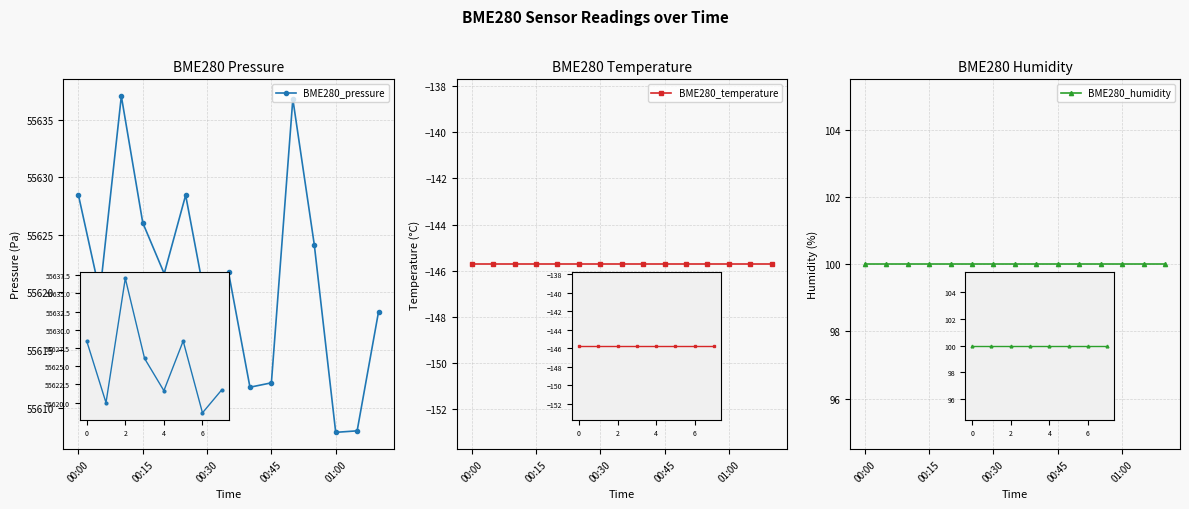

What is the lowest value of the BME280_temperature series?

-145.7